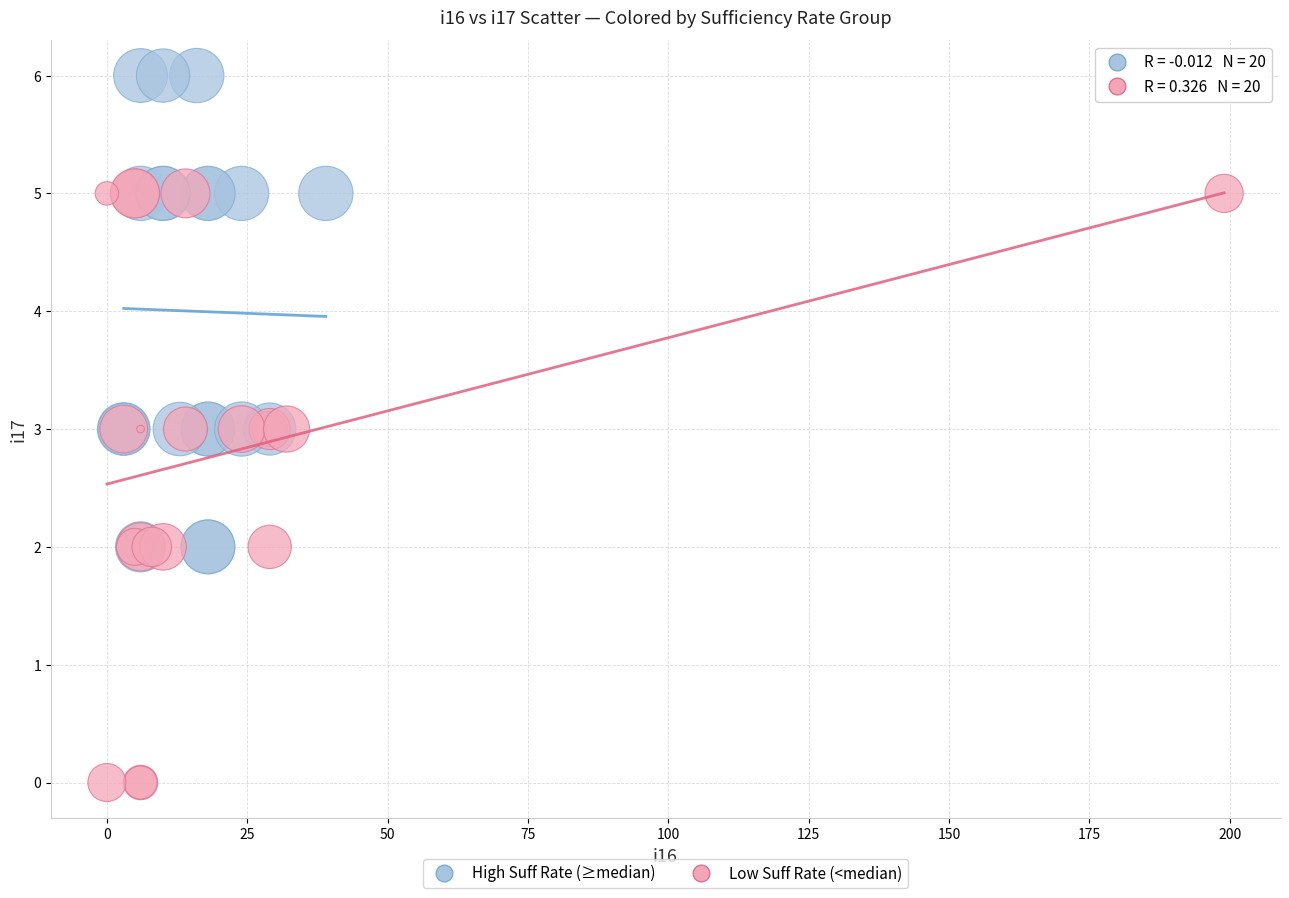

Which series reaches the maximum Y coordinate?

High Suff Rate (≥median)